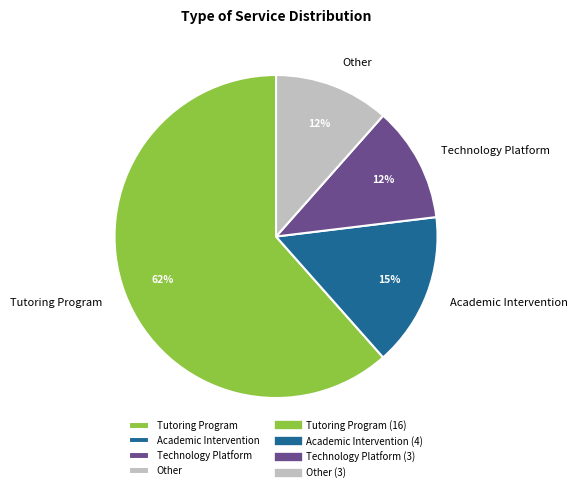

To the nearest percent, what percentage of the pie is Technology Platform?

12%